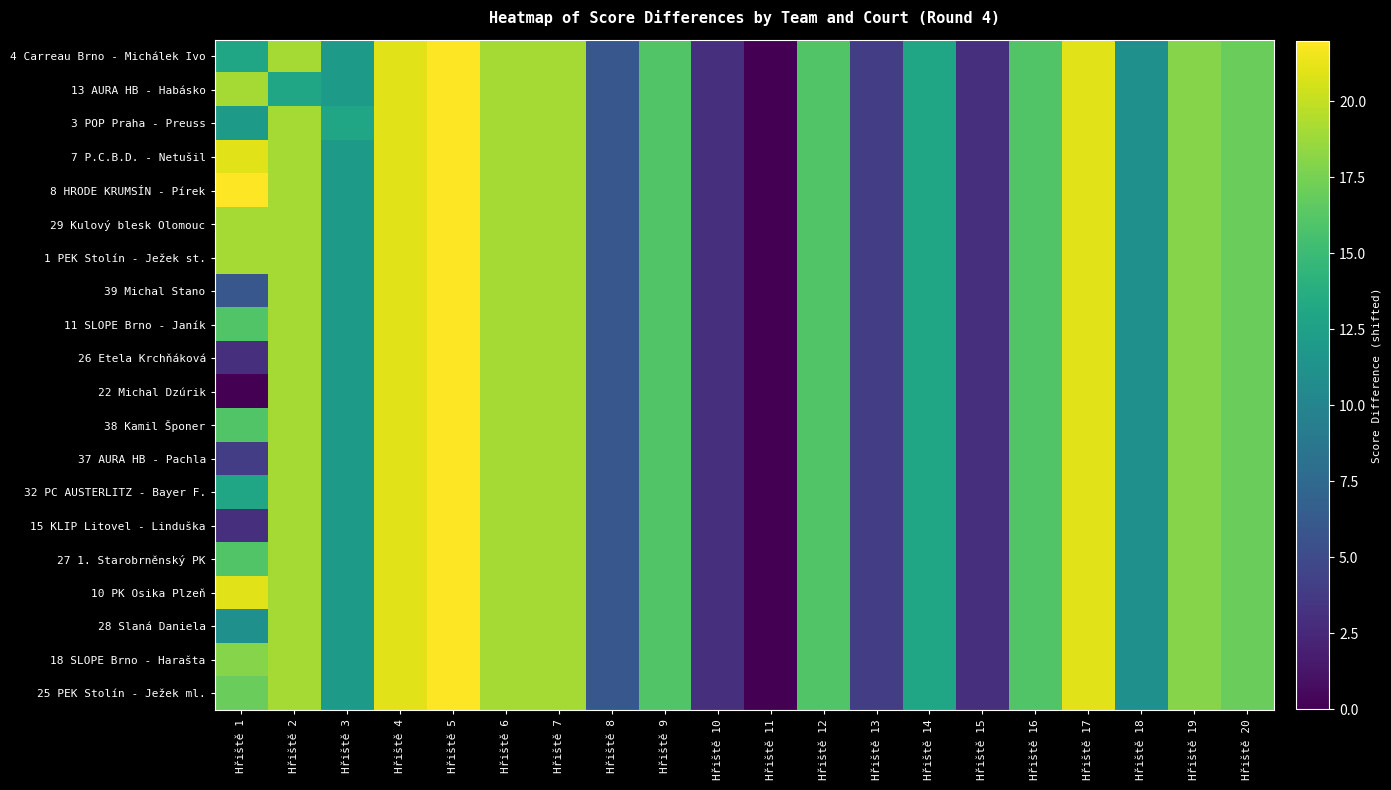

At Hřiště 17, list the series in order from largest to smallest.

4 Carreau Brno - Michálek Ivo, 13 AURA HB - Habásko, 3 POP Praha - Preuss, 7 P.C.B.D. - Netušil, 8 HRODE KRUMSÍN - Pírek, 29 Kulový blesk Olomouc, 1 PEK Stolín - Ježek st., 39 Michal Stano, 11 SLOPE Brno - Janík, 26 Etela Krchňáková, 22 Michal Dzúrik, 38 Kamil Šponer, 37 AURA HB - Pachla, 32 PC AUSTERLITZ - Bayer F., 15 KLIP Litovel - Linduška, 27 1. Starobrněnský PK, 10 PK Osika Plzeň, 28 Slaná Daniela, 18 SLOPE Brno - Harašta, 25 PEK Stolín - Ježek ml.